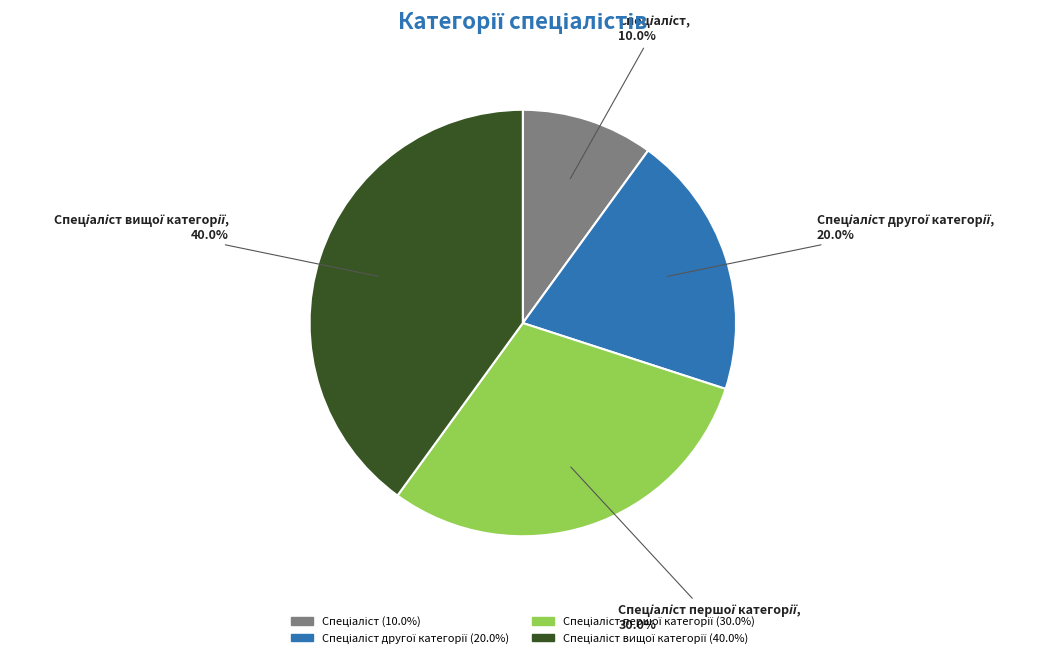

Is there a majority slice in this chart?

No